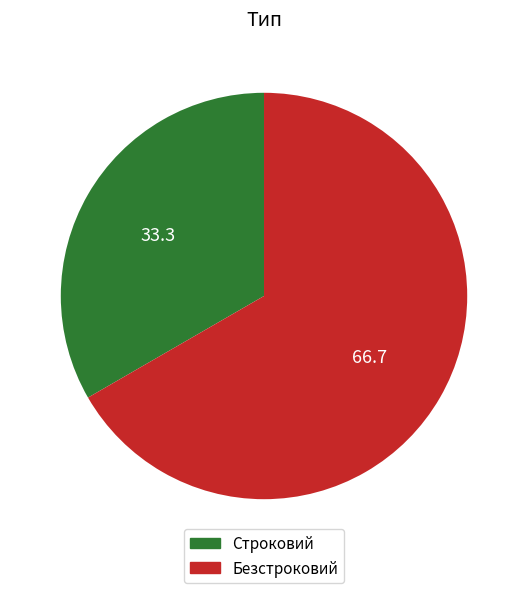

What is the largest slice in the pie chart?

Безстроковий